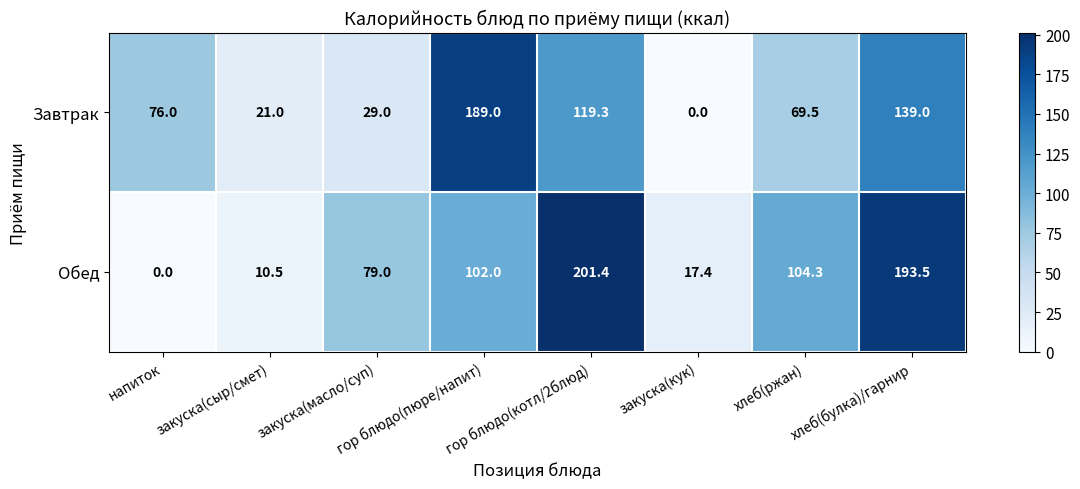

The Обед series shows 193.5 at хлеб(булка)/гарнир. True or false?

True